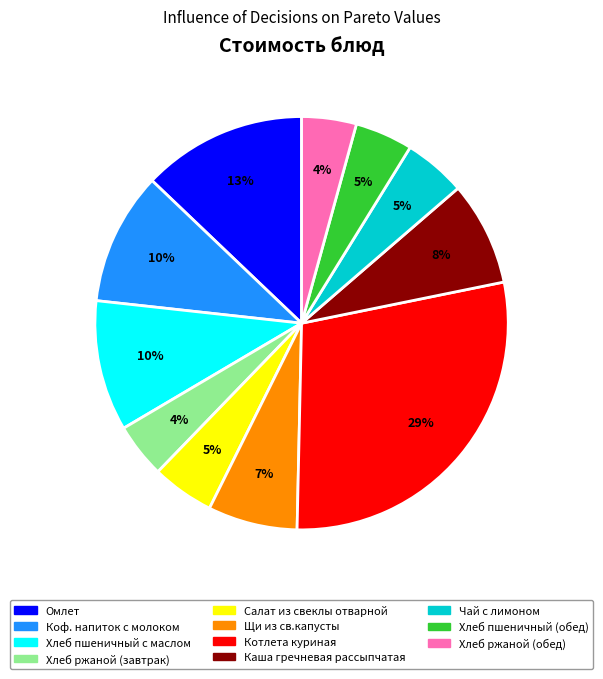

Is it true that Хлеб пшеничный (обед) is 5% of the pie?

True